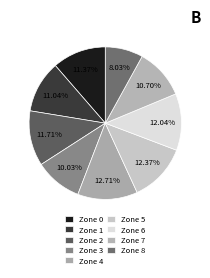

To the nearest percent, what is the combined percentage of Zone 3 and Zone 0?

21%